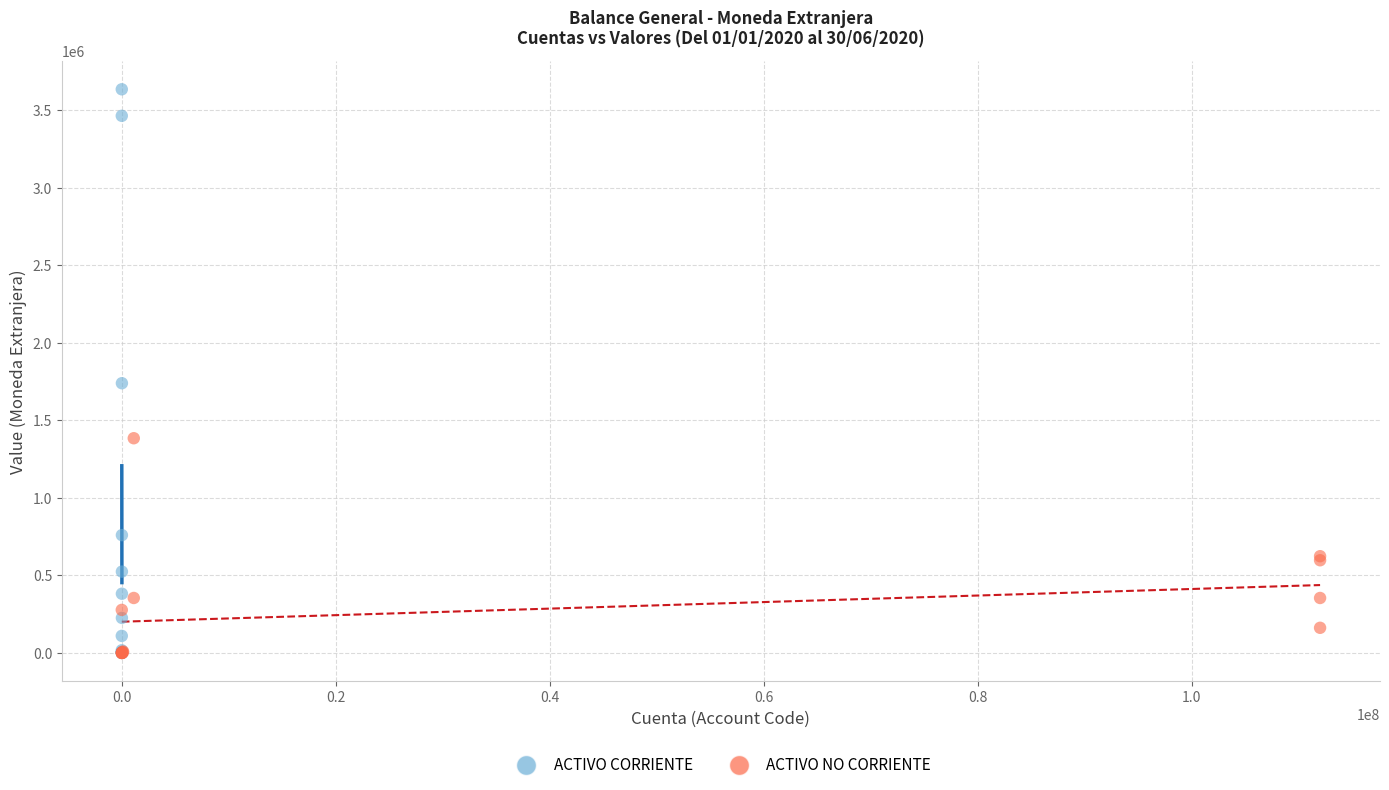

What are all the series names shown in the legend?

ACTIVO CORRIENTE, ACTIVO NO CORRIENTE